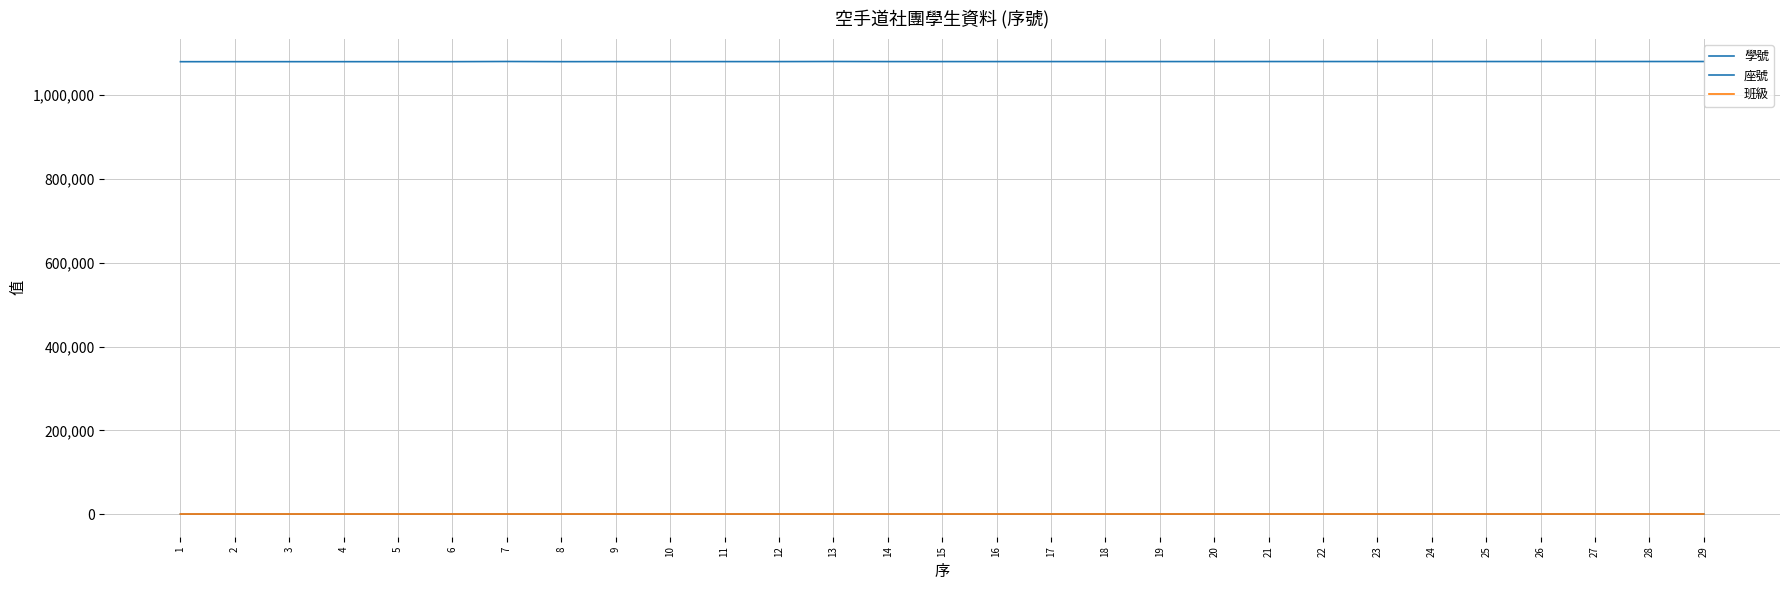

True or false: 座號 and 班級 intersect in this chart.

False